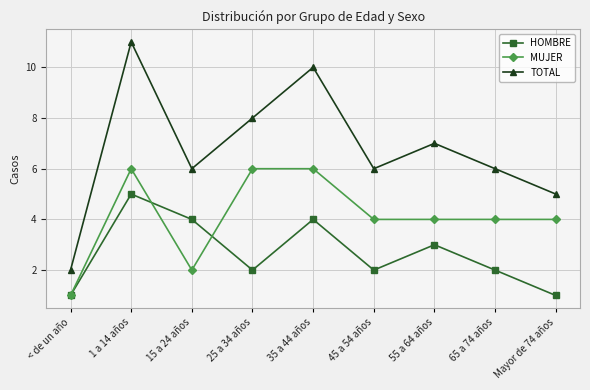

Count the number of data series in this chart.

3